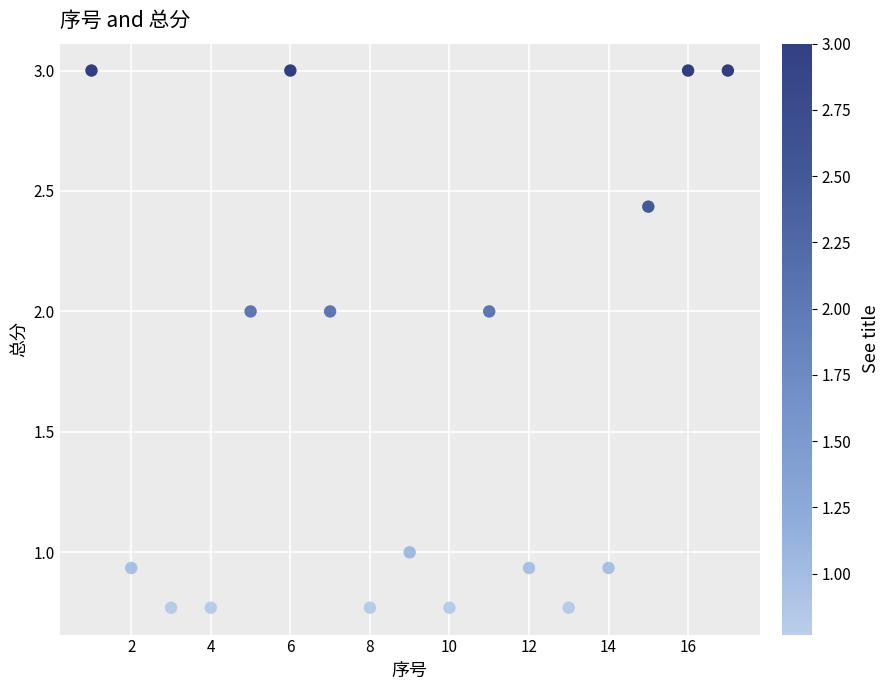

What is the range of Y values (max minus min)?

2.2